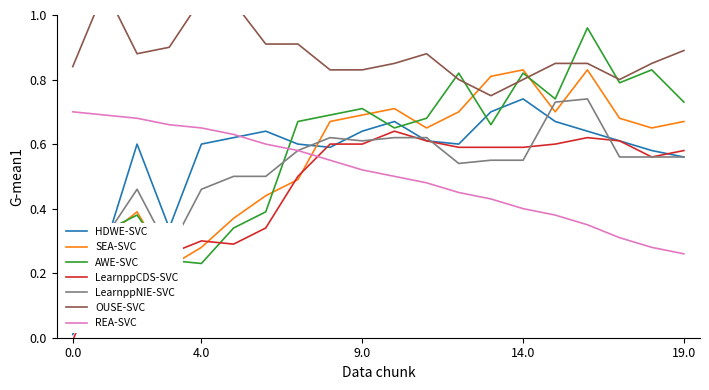

After their last crossing, which series has the higher values: 0.676 or 0.870?

0.870